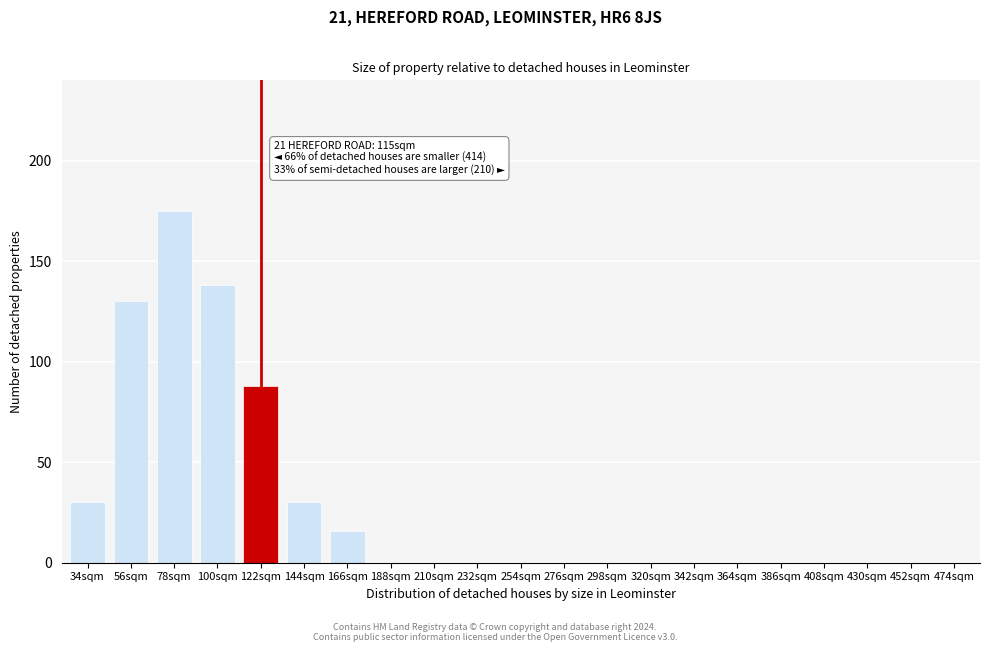

Reading left to right, transcribe all the data shown in this chart.

34sqm=30	56sqm=130	78sqm=175	100sqm=138	122sqm=88	144sqm=30	166sqm=16	188sqm=0	210sqm=0	232sqm=0	254sqm=0	276sqm=0	298sqm=0	320sqm=0	342sqm=0	364sqm=0	386sqm=0	408sqm=0	430sqm=0	452sqm=0	474sqm=0